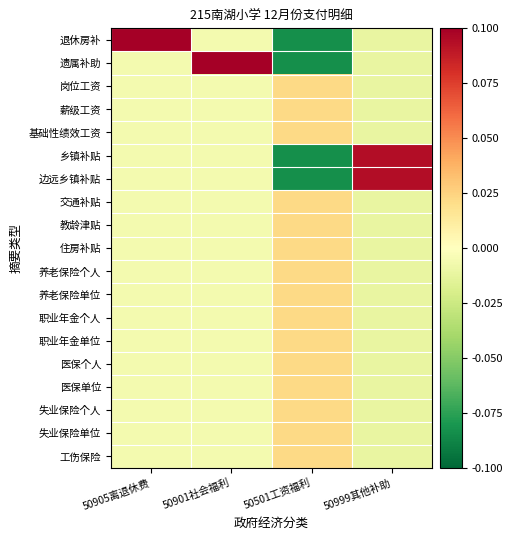

Count the number of categories in the chart.

4